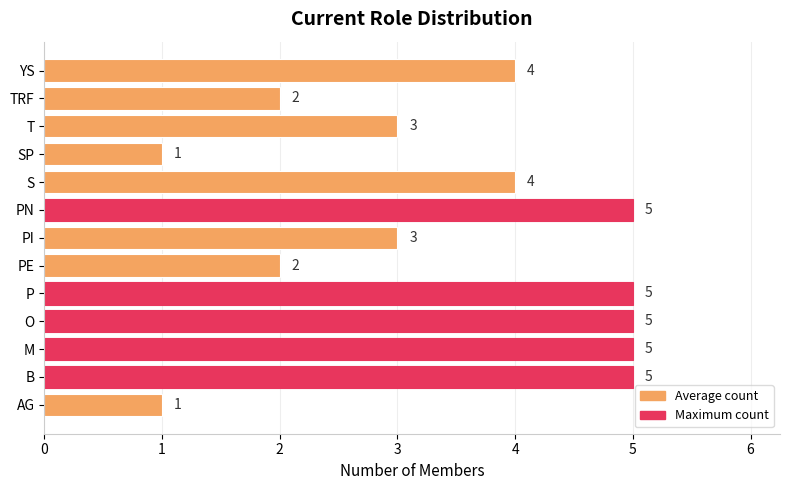

What is the difference between the maximum and minimum values?

4